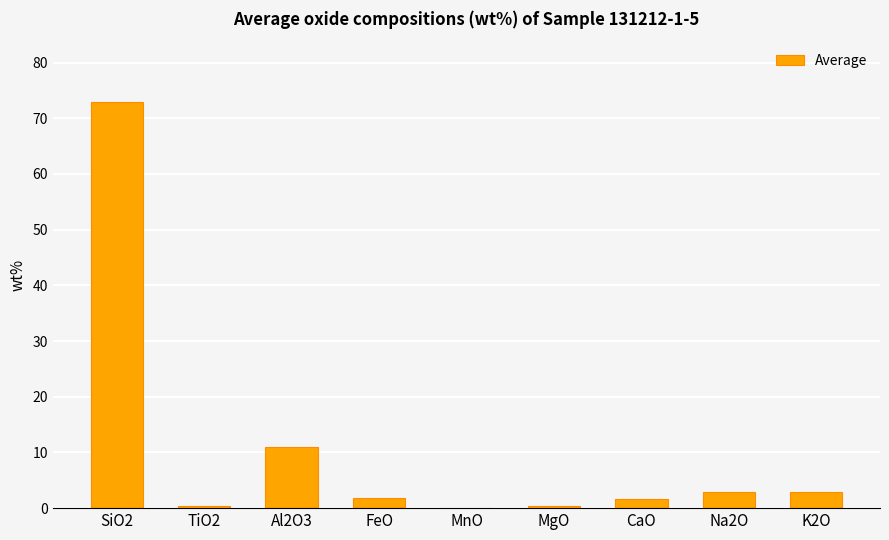

Where is the data nearest to the value 36?

Al2O3